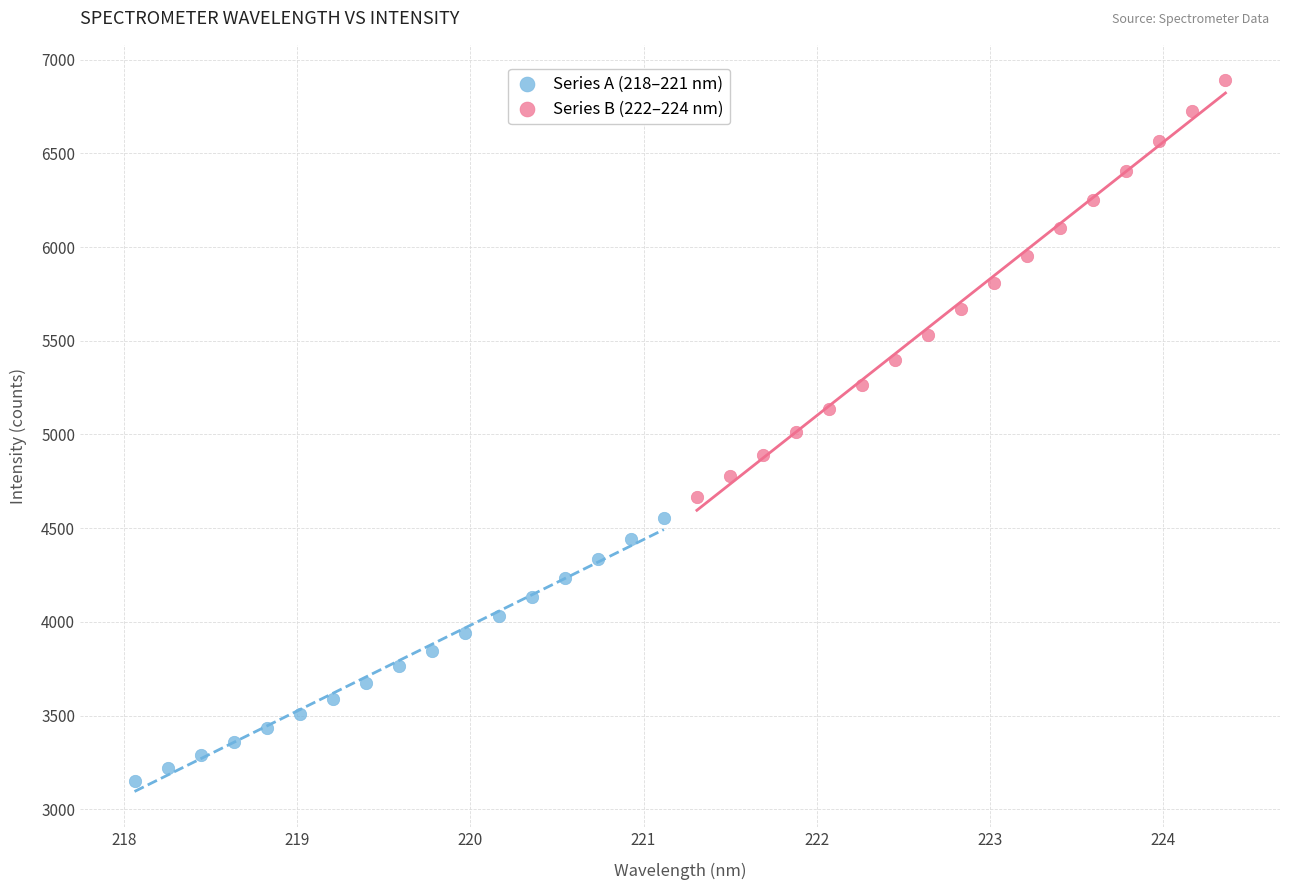

What are all the series names shown in the legend?

Series A (218–221 nm), Series B (222–224 nm)